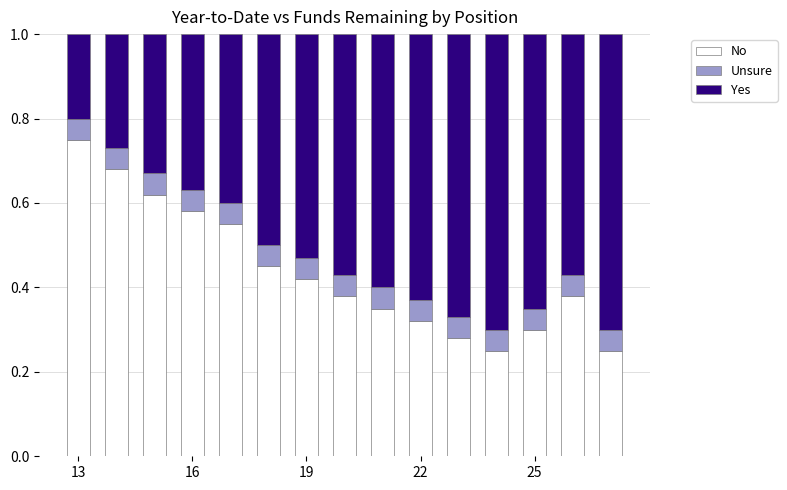

Count the No values in the range 0 to 1.

15